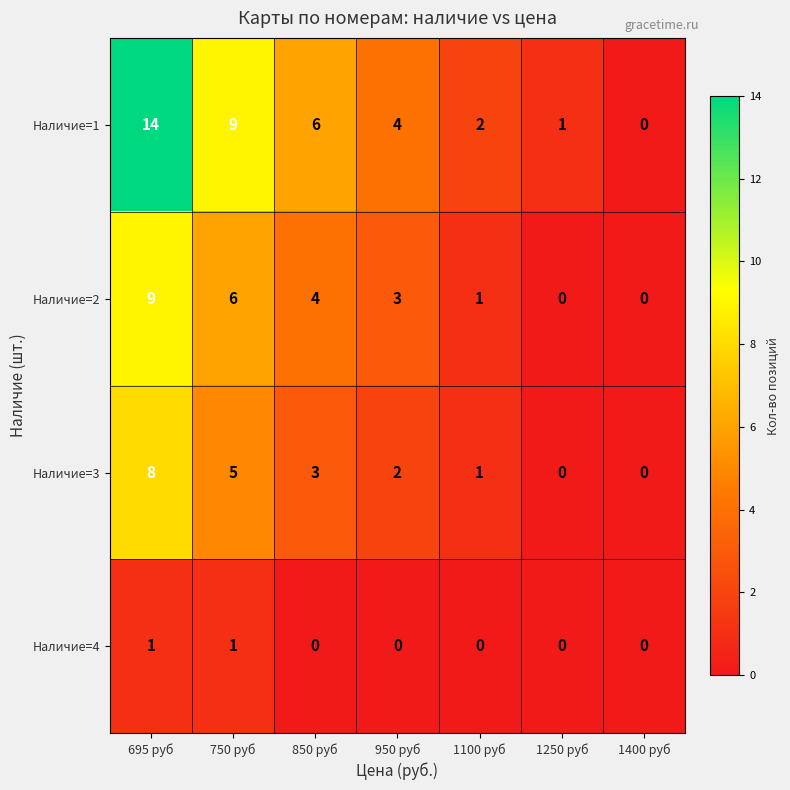

What is the difference between the maximum and second lowest values in the Наличие=3 series?

8